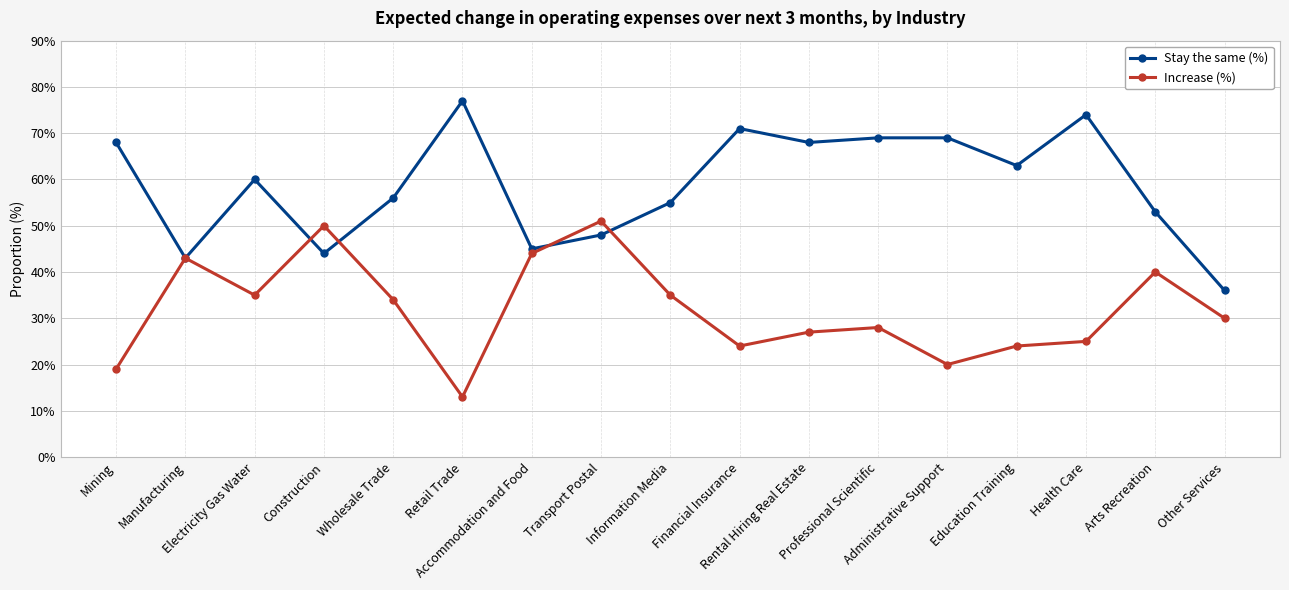

What is the spread (max minus min) of values at Construction?

6